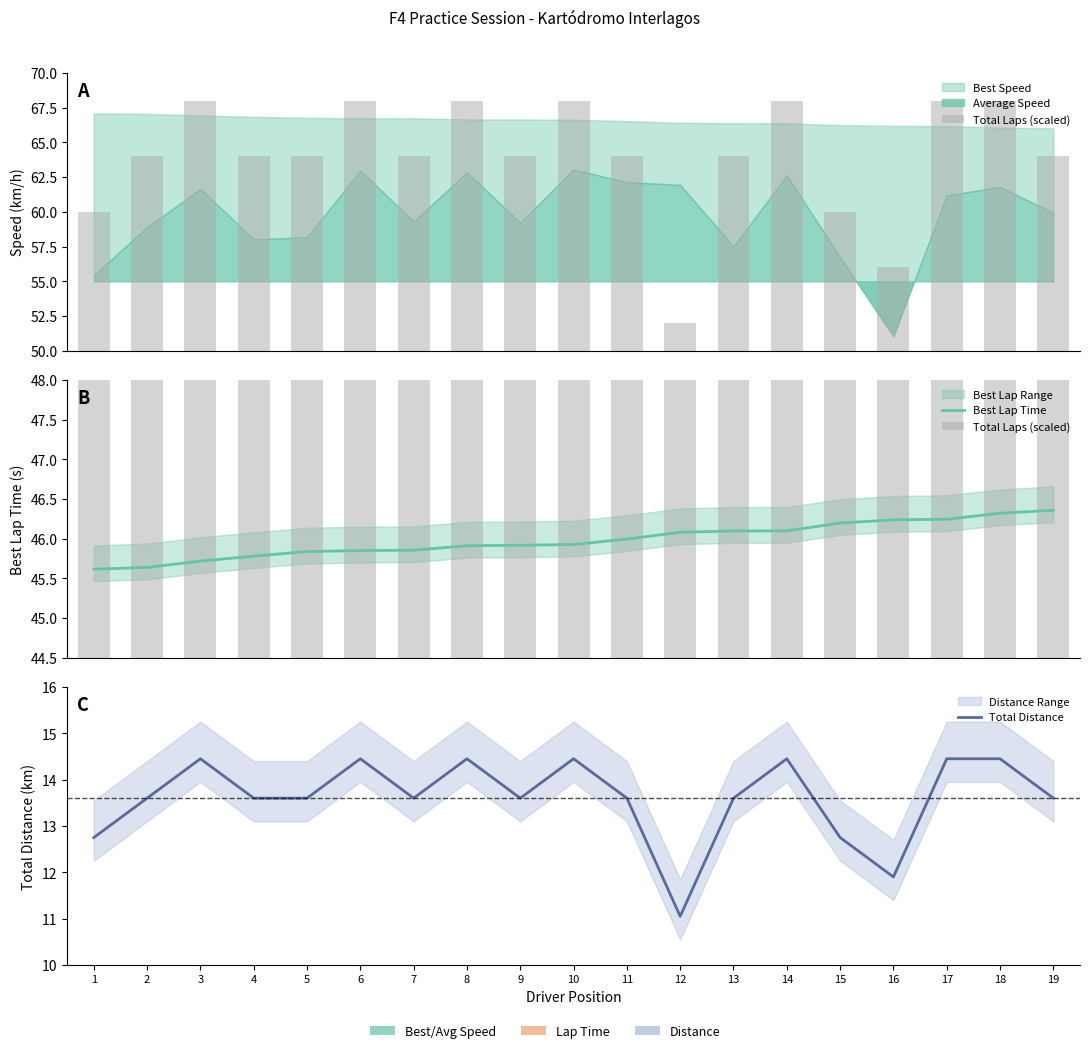

Which category has the lowest value across all series?

12